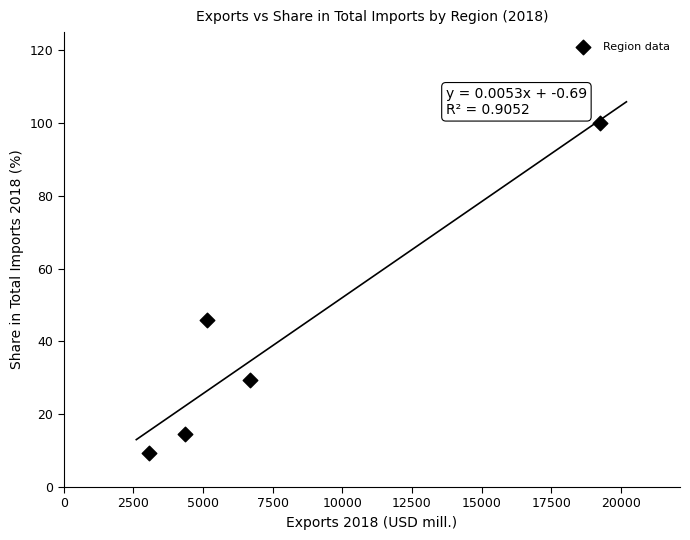

What is the range of X values (max minus min)?

16178.5